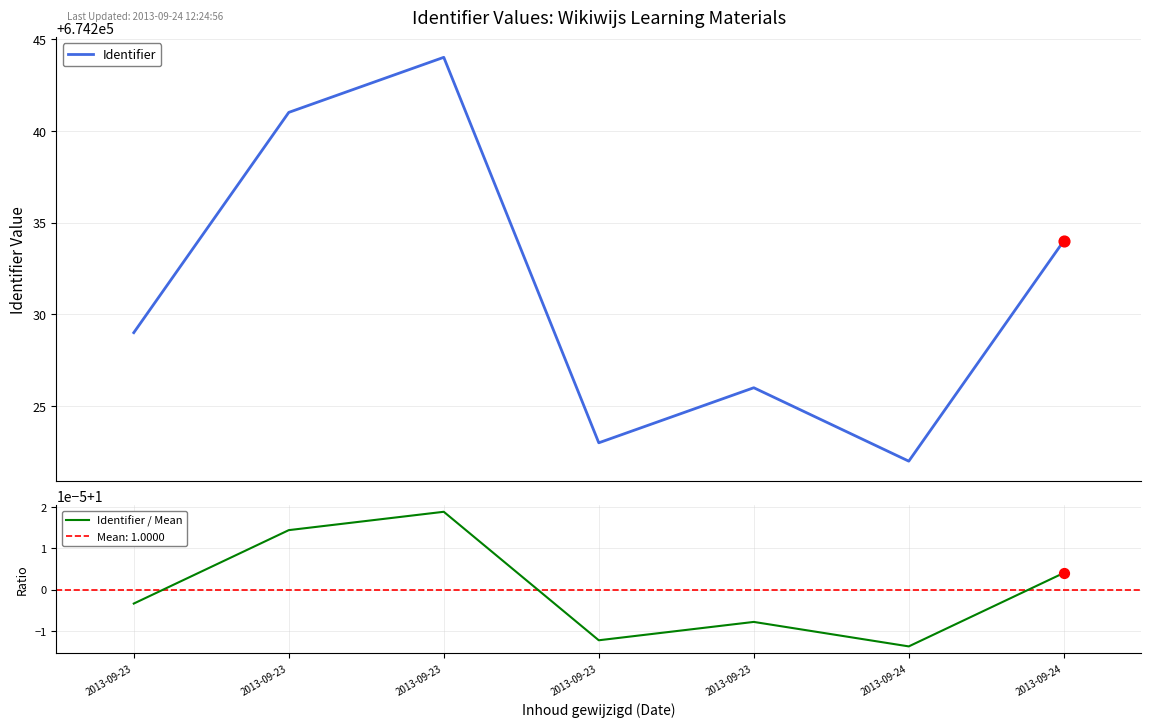

Which series has the widest spread of Y values?

Identifier